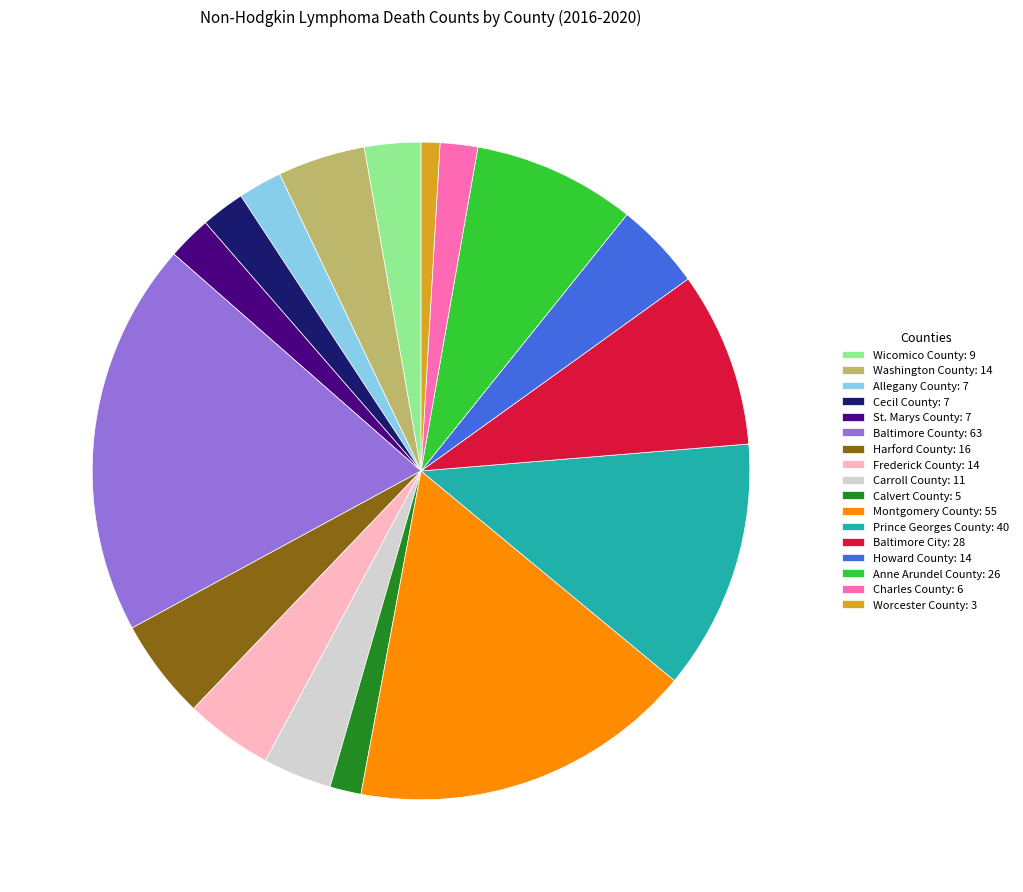

Which slice is the largest?

Baltimore County